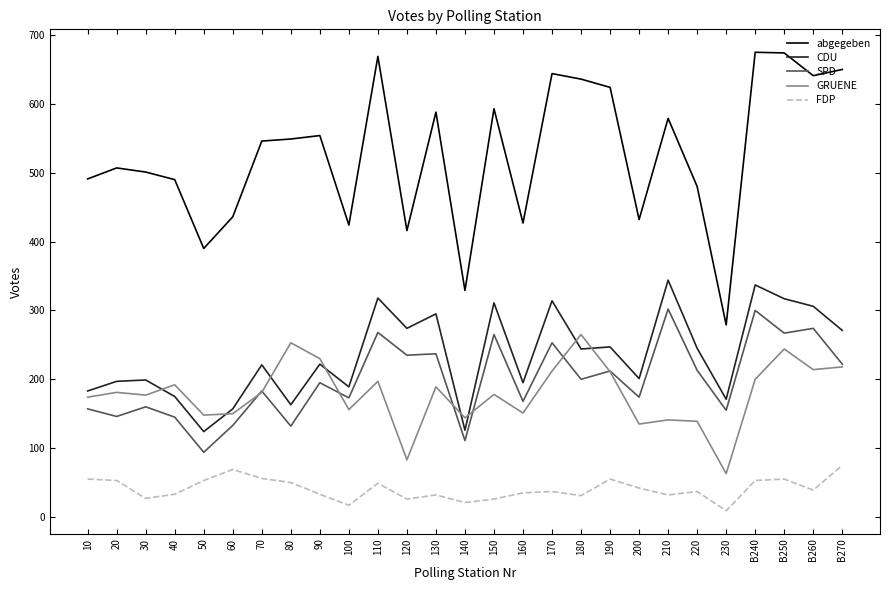

At which label does GRUENE reach its peak?

180